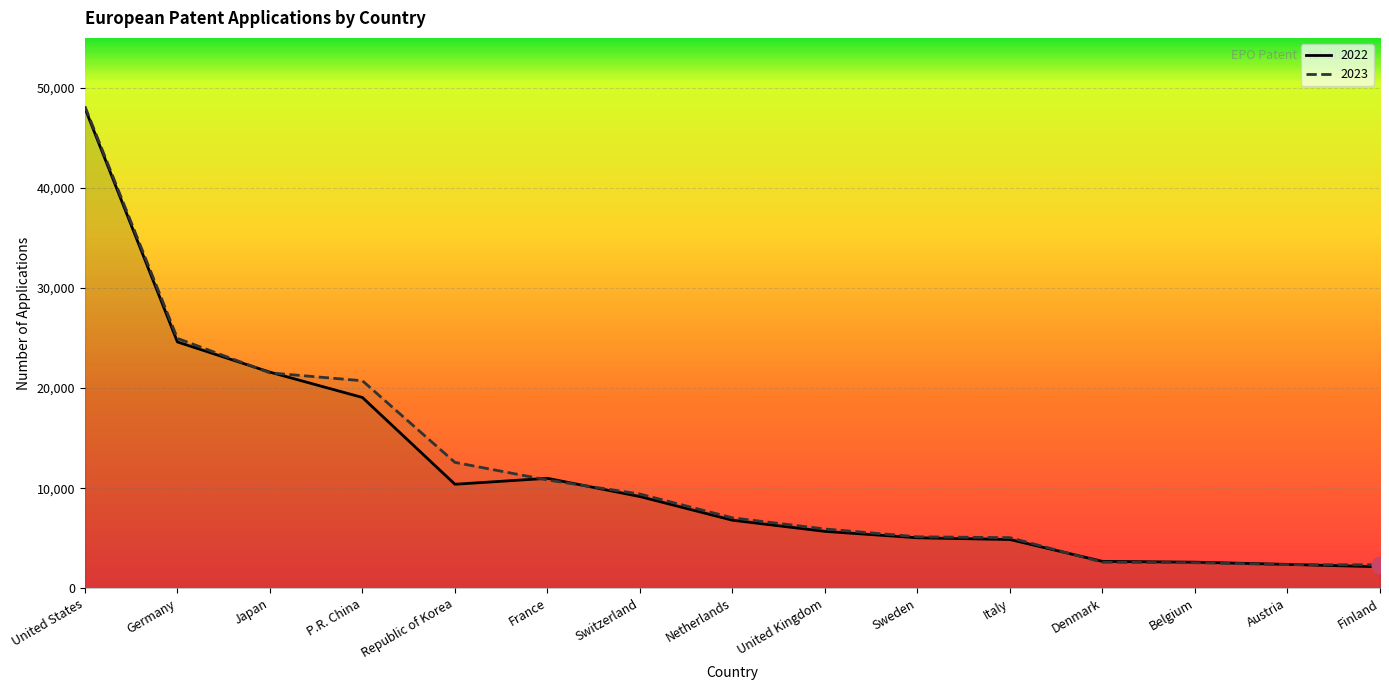

Rank the series at Belgium from highest to lowest value.

2022, 2023